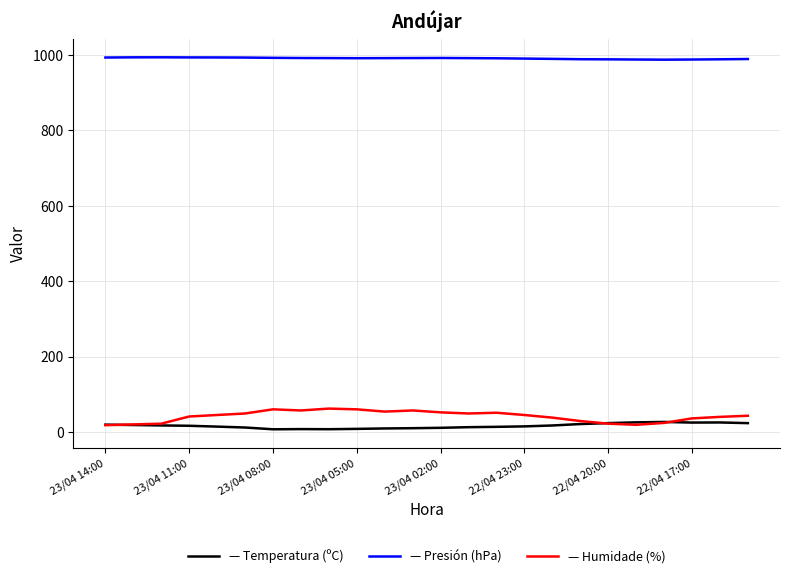

Is this an area chart (filled region under the line)?

No